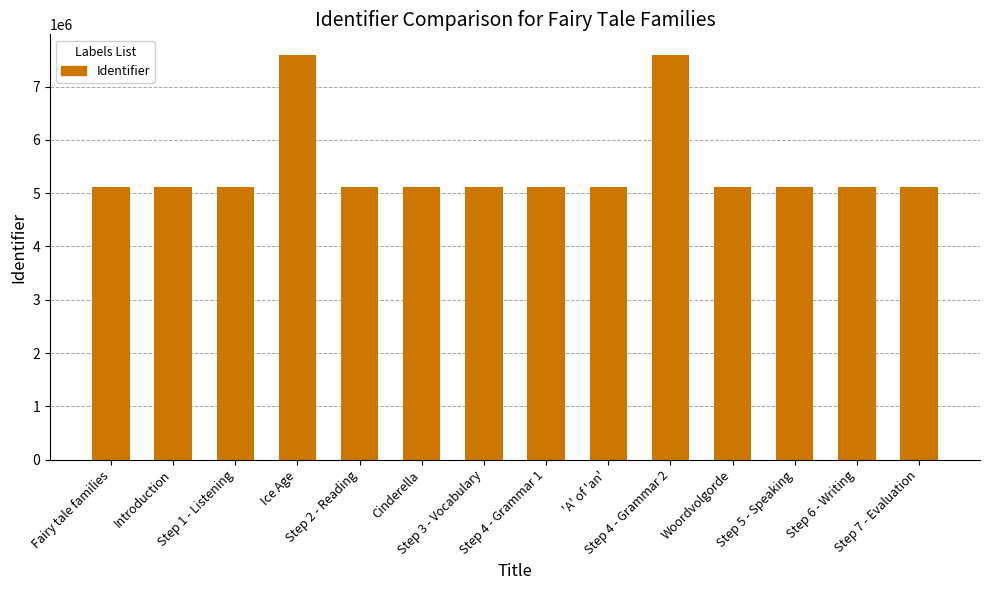

What is the minimum value shown in the chart?

5109018